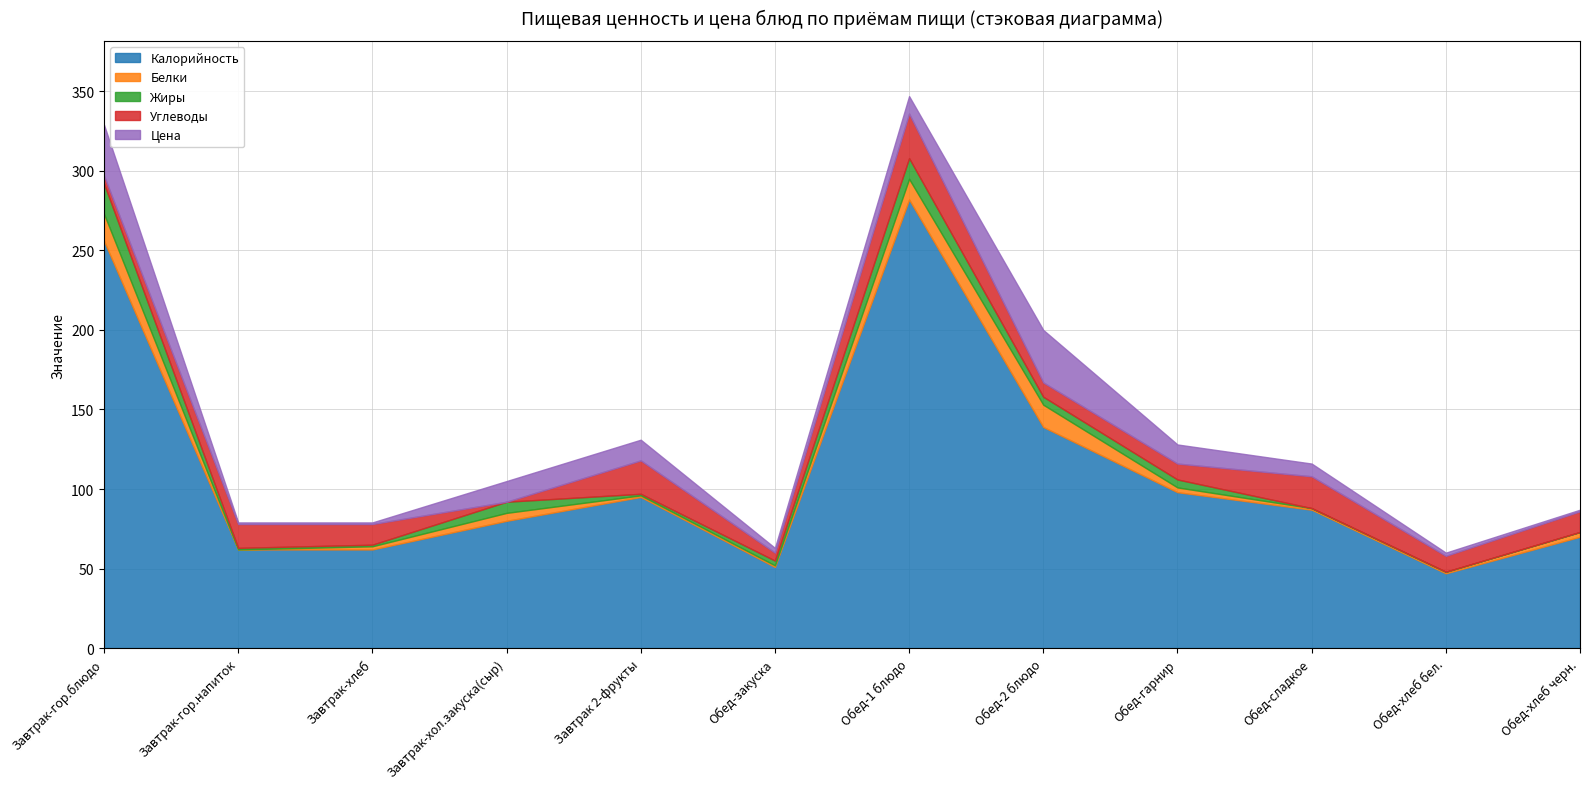

At which category does Жиры reach its first local peak?

Завтрак-хол.закуска(сыр)